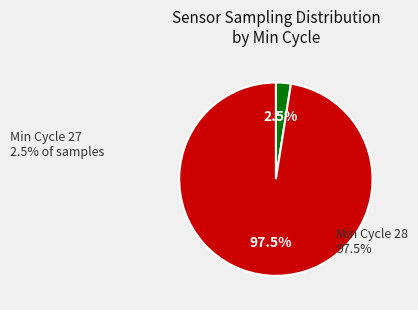

To the nearest percent, what is the average slice percentage?

50%